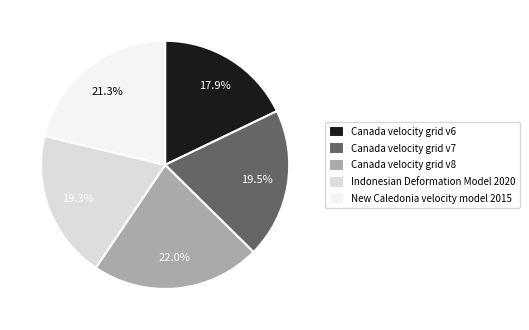

The Indonesian Deformation Model 2020 slice represents 25% of the pie. True or false?

False